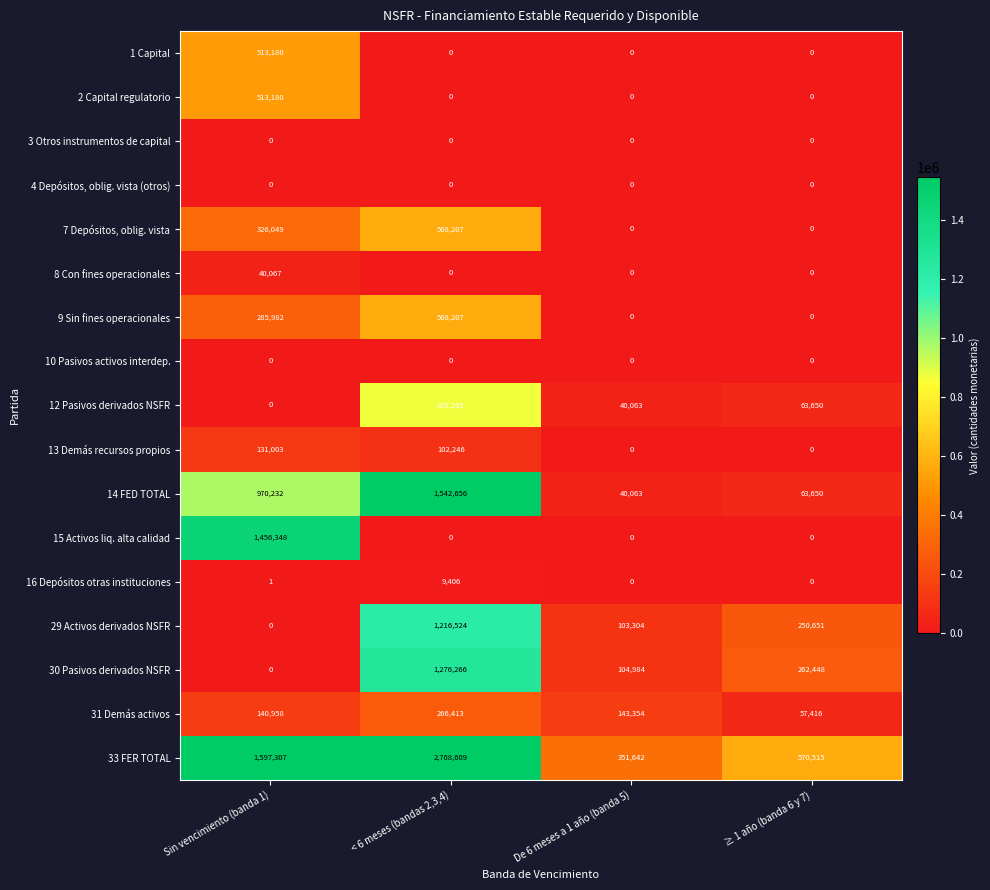

Which series has the largest range (max minus min)?

33 FER TOTAL